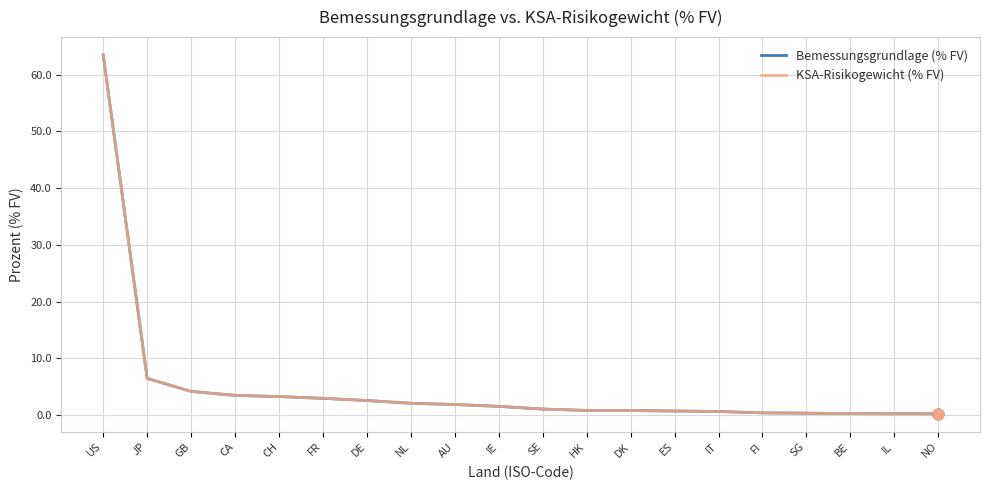

Does the chart have visible grid lines?

Yes